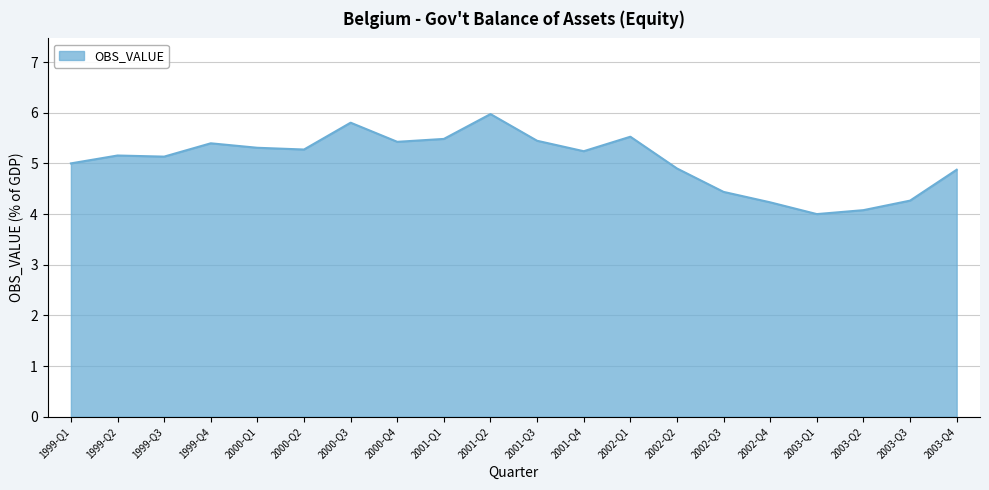

Approximately how many times larger is the value at 1999-Q4 compared to 2001-Q3?

1.0